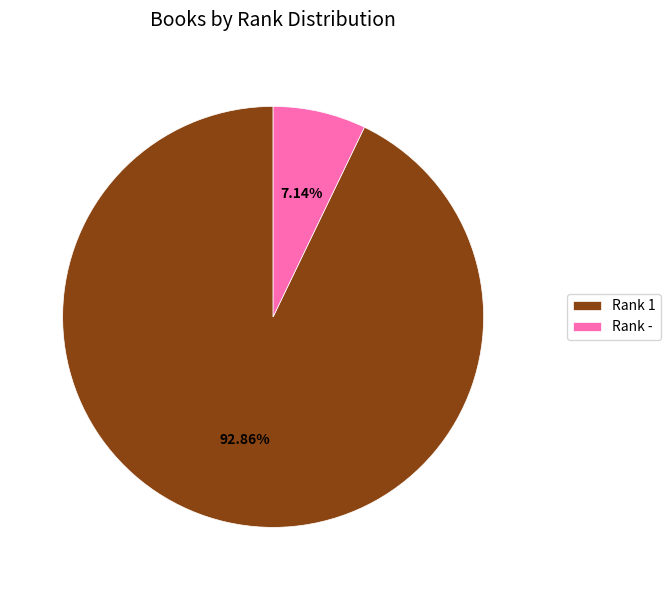

Rank the categories by value from lowest to highest.

Rank -, Rank 1